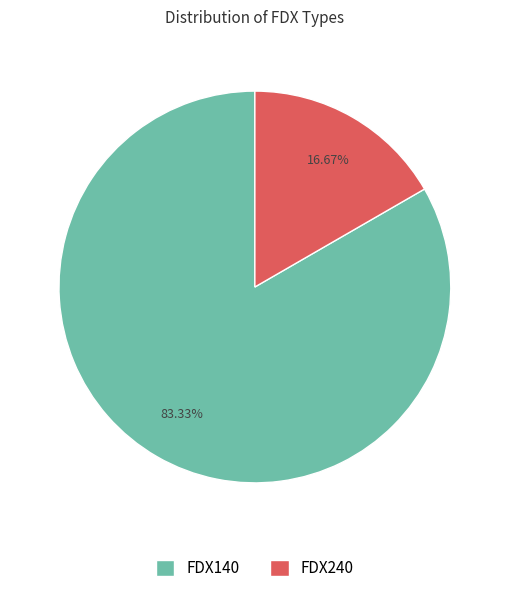

How many segments does this pie chart have?

2